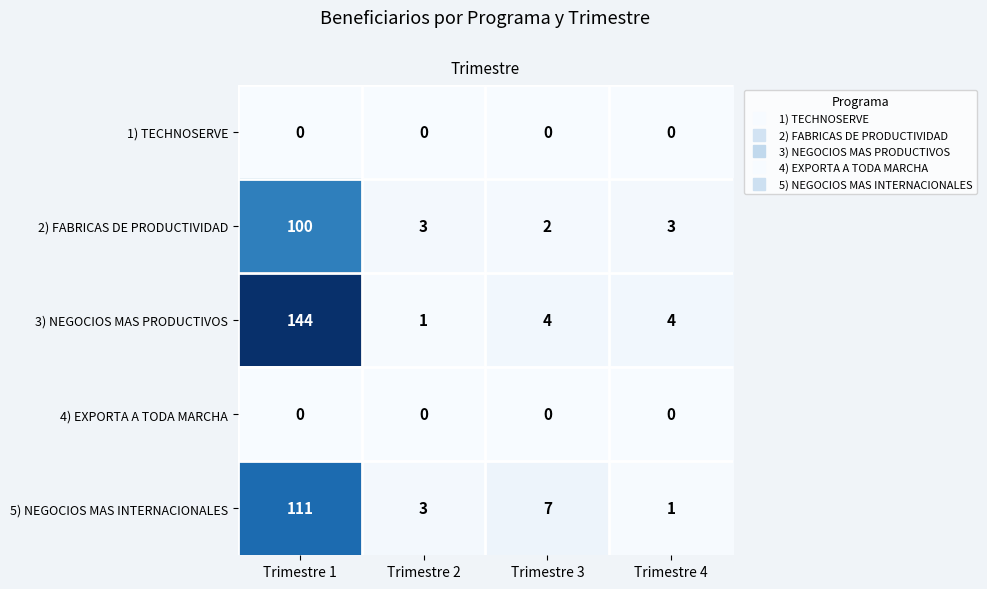

Reading right to left, list all the values displayed in this chart.

1) TECHNOSERVE: Trimestre 4=0	Trimestre 3=0	Trimestre 2=0	Trimestre 1=0
2) FABRICAS DE PRODUCTIVIDAD: Trimestre 4=3	Trimestre 3=2	Trimestre 2=3	Trimestre 1=100
3) NEGOCIOS MAS PRODUCTIVOS: Trimestre 4=4	Trimestre 3=4	Trimestre 2=1	Trimestre 1=144
4) EXPORTA A TODA MARCHA: Trimestre 4=0	Trimestre 3=0	Trimestre 2=0	Trimestre 1=0
5) NEGOCIOS MAS INTERNACIONALES: Trimestre 4=1	Trimestre 3=7	Trimestre 2=3	Trimestre 1=111